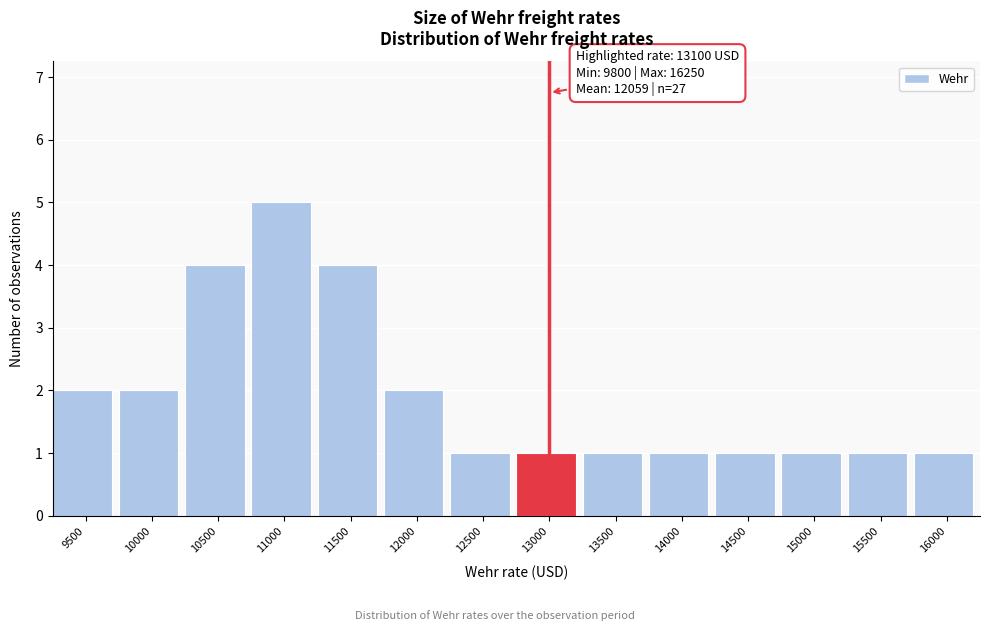

Reading left to right, extract all data points from this chart.

9500=2	10000=2	10500=4	11000=5	11500=4	12000=2	12500=1	13000=1	13500=1	14000=1	14500=1	15000=1	15500=1	16000=1